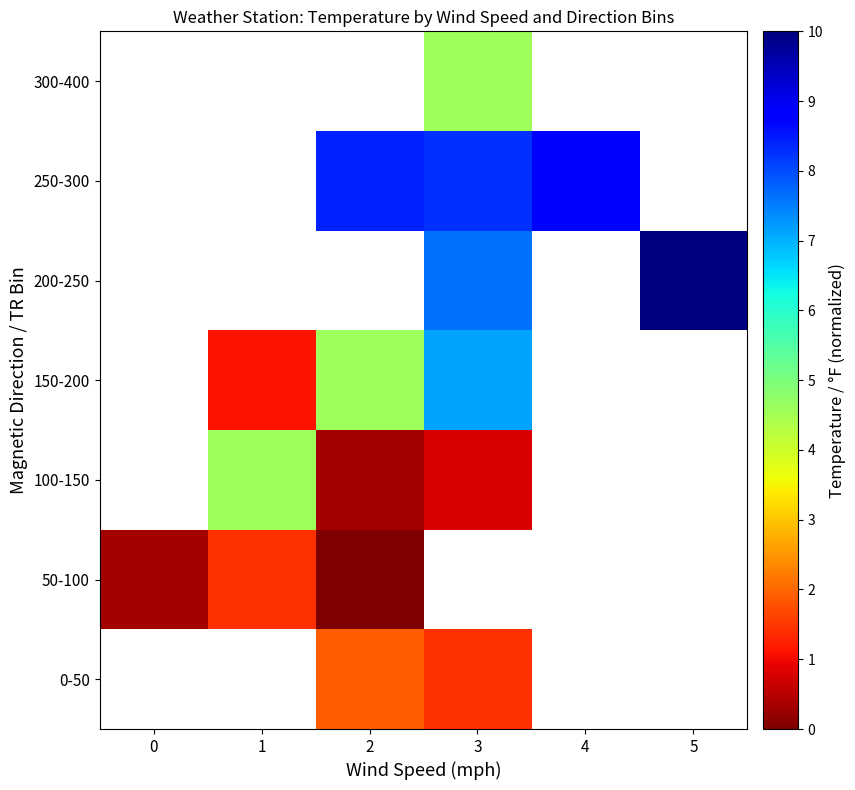

What is the maximum value for row_1?

1.4